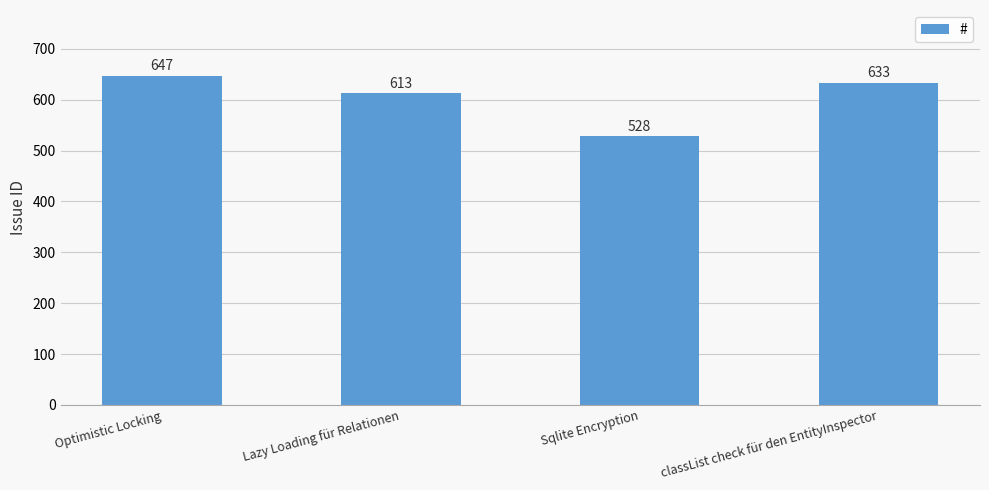

True or false: the data shows 321 at Lazy Loading für Relationen.

False